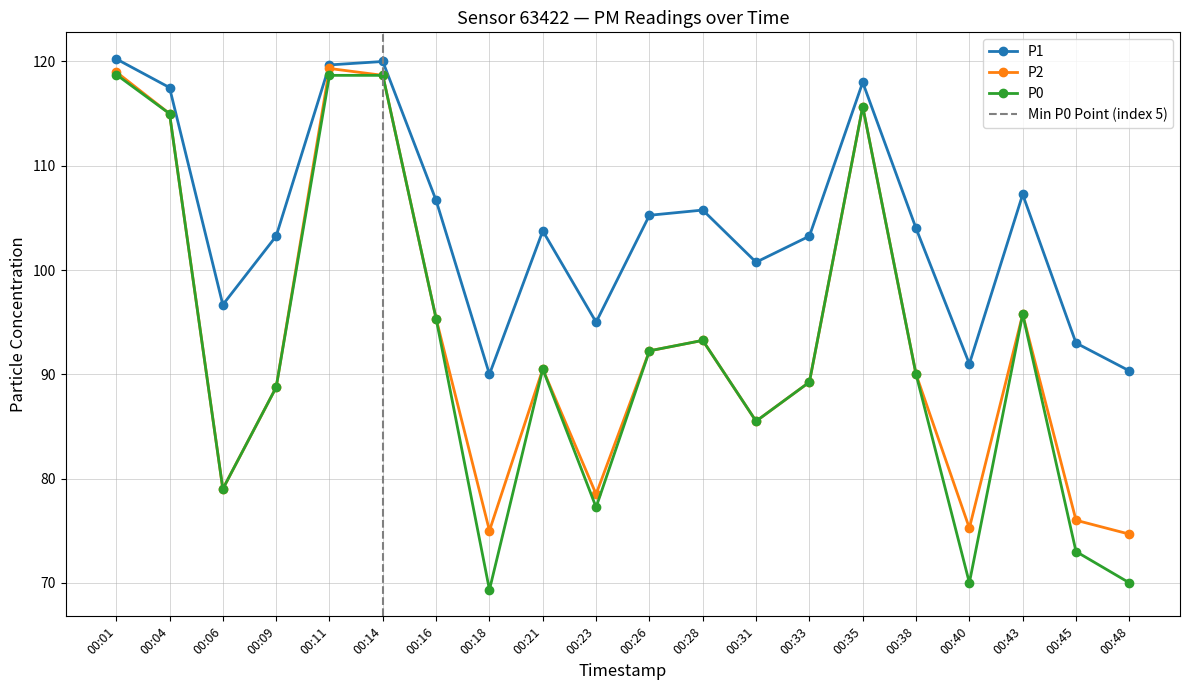

How many series are shown in this chart?

3